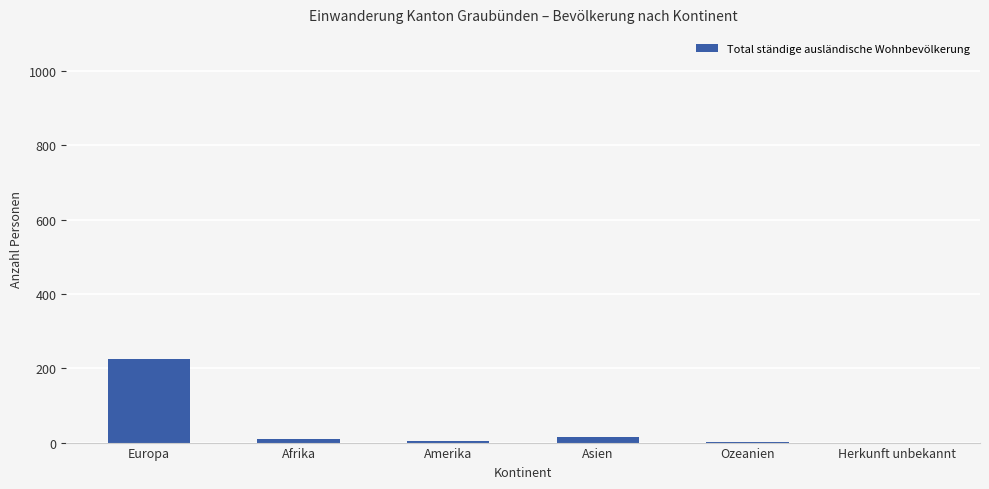

Which category has the highest value across all series?

Europa